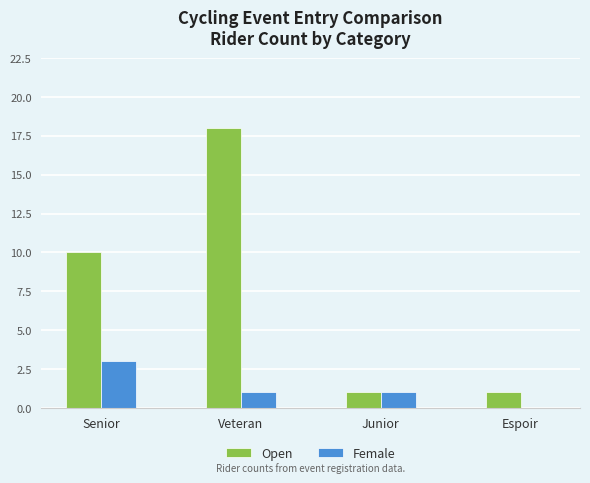

Are the bars grouped side by side (vs. stacked)?

Yes